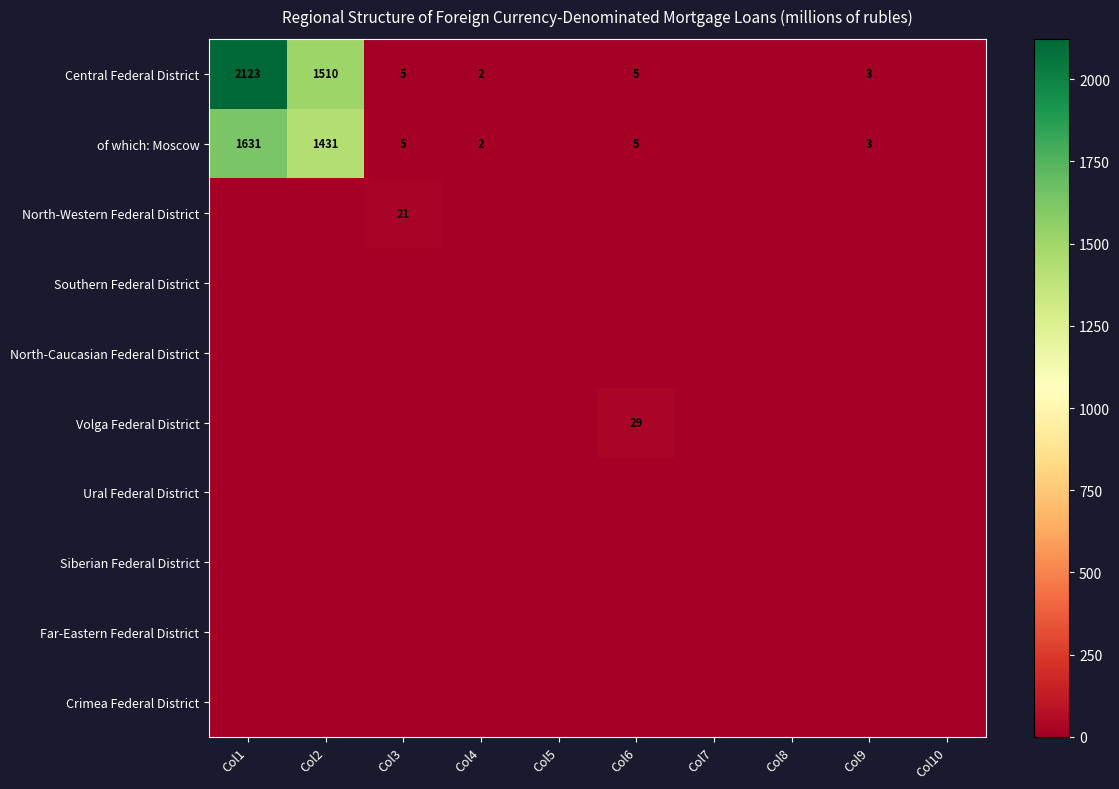

What is the sum of the of which: Moscow values at Col1 and Col2?

3062